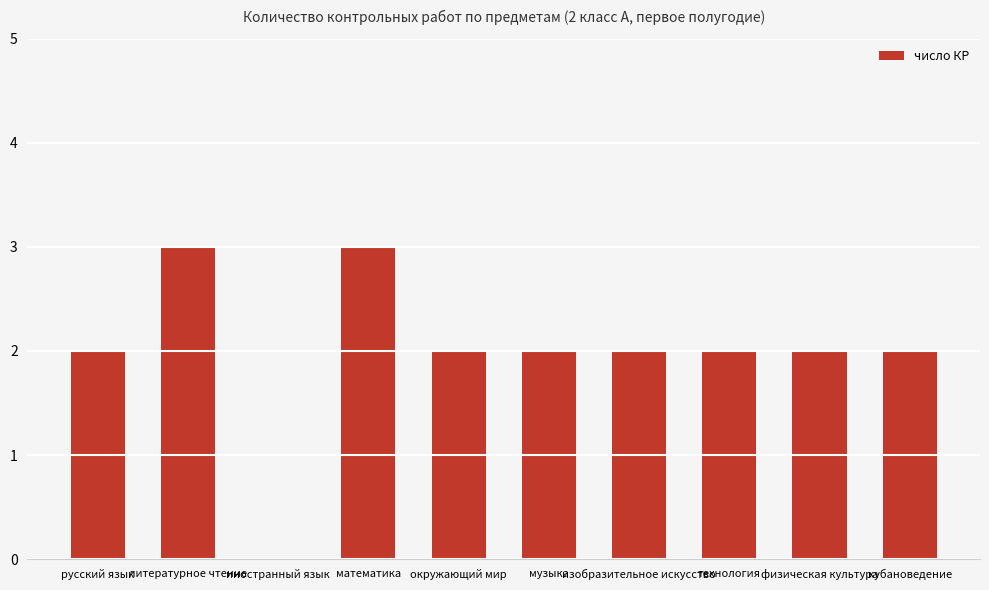

What is the greatest value displayed?

3